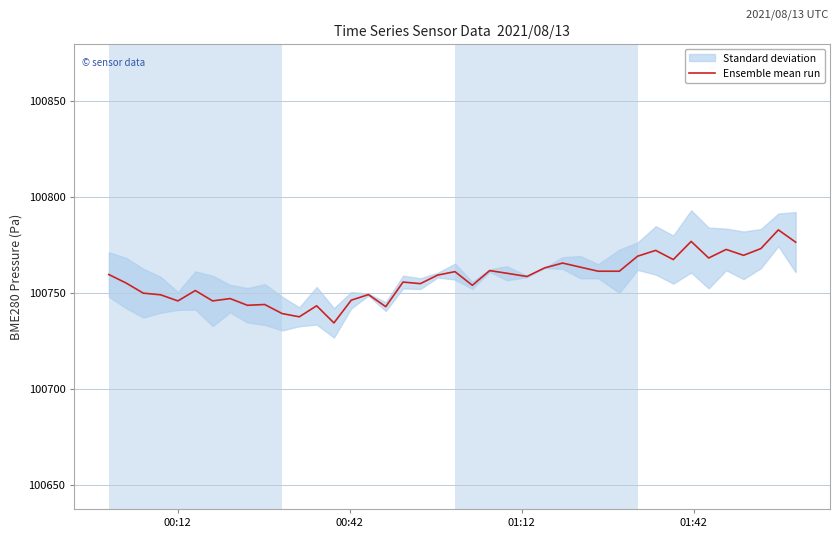

Is this an area chart (filled region under the line)?

No